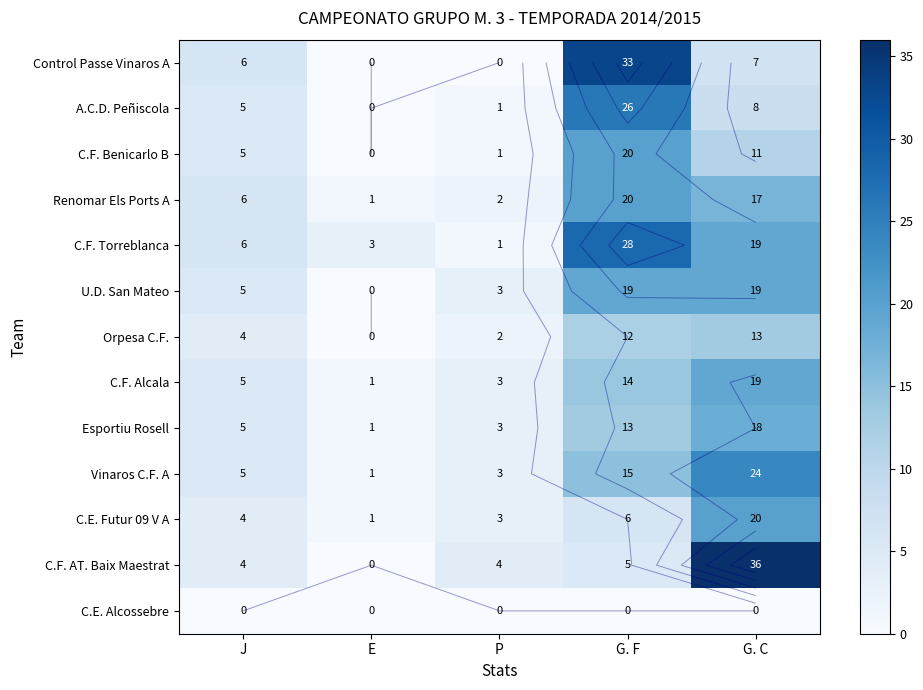

At which label does C.F. Benicarlo B reach its peak?

G. F